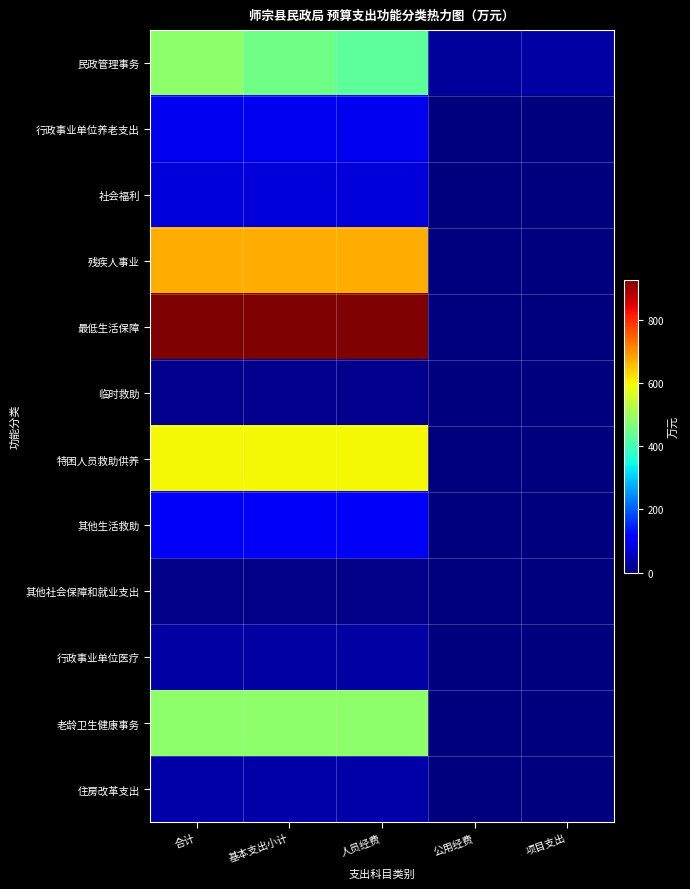

Which series changed the most between 合计 and 基本支出小计?

民政管理事务